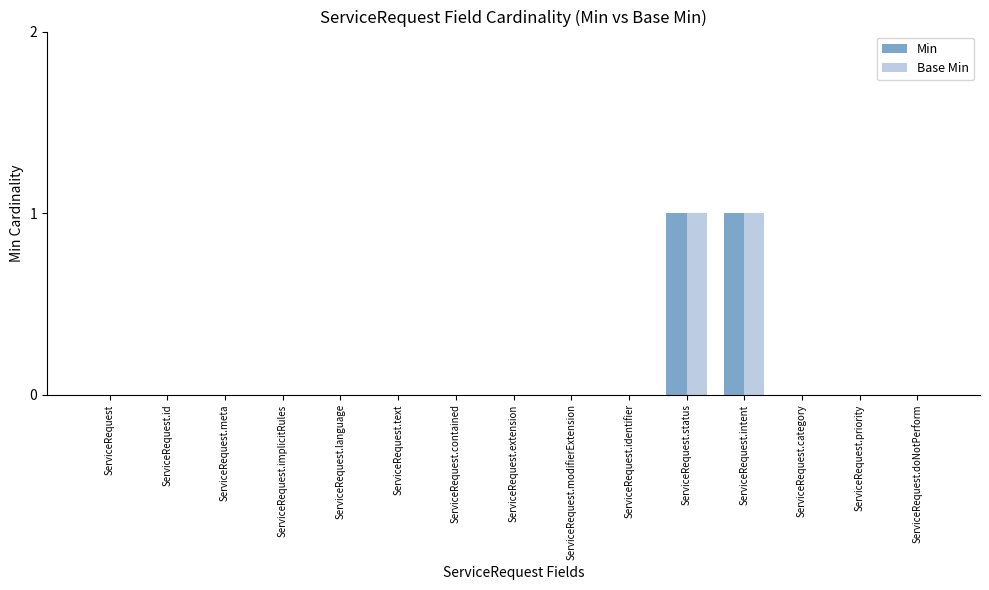

True or false: Base Min has a value of 0 at ServiceRequest.implicitRules.

True